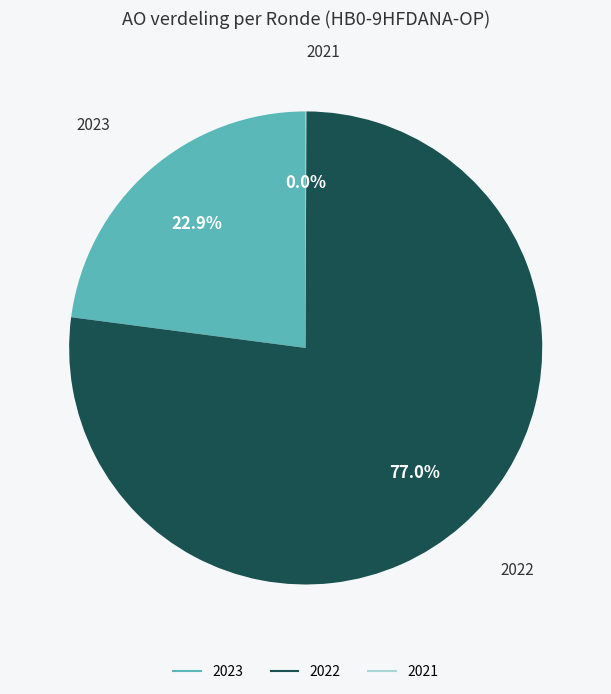

Is there any slice that represents more than half of the pie?

Yes